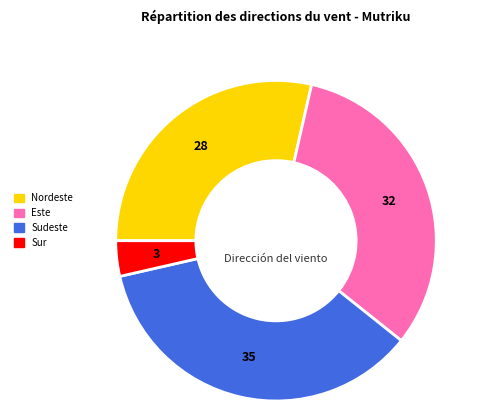

Count the number of slices in the pie.

4